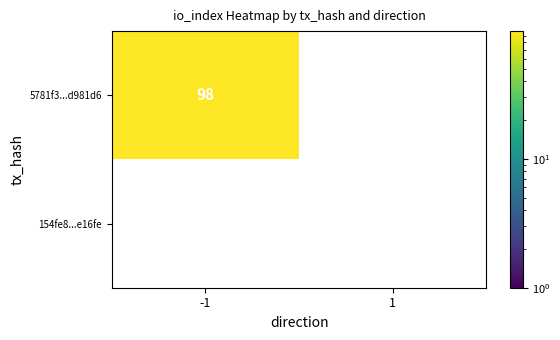

Which category has the lowest value in the 154fe841120dc033bd55383ae47a174923e16fe series?

-1